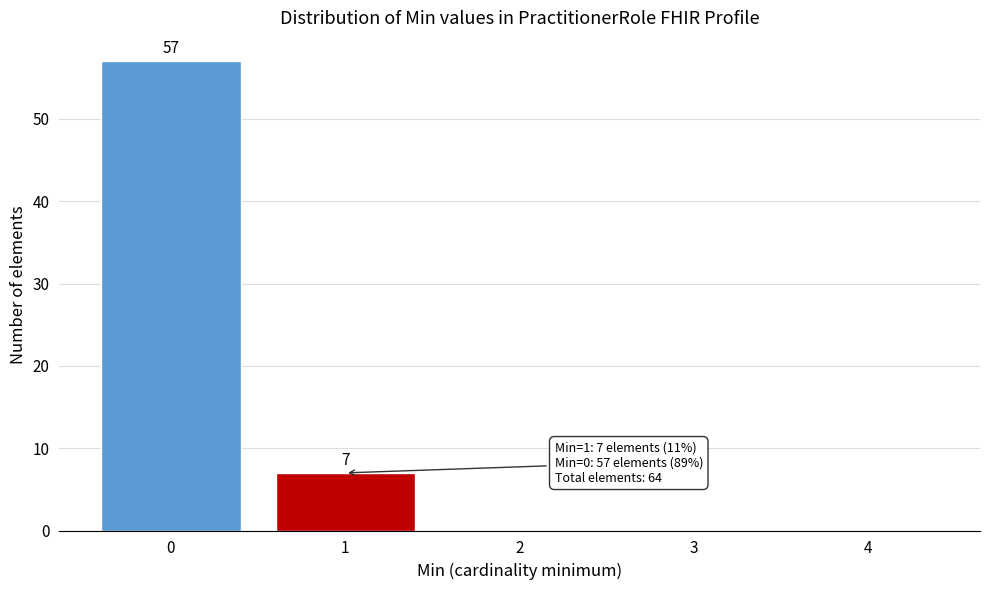

Reading left to right, extract all data points from this chart.

0=57	1=7	2=0	3=0	4=0